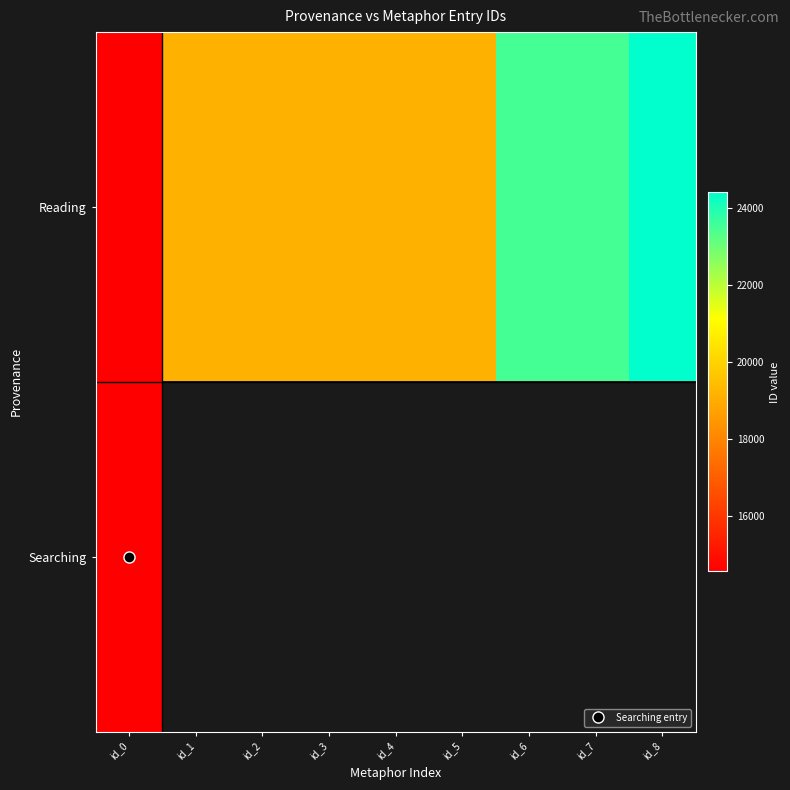

Rank the series at id_8 from highest to lowest value.

Reading, Searching